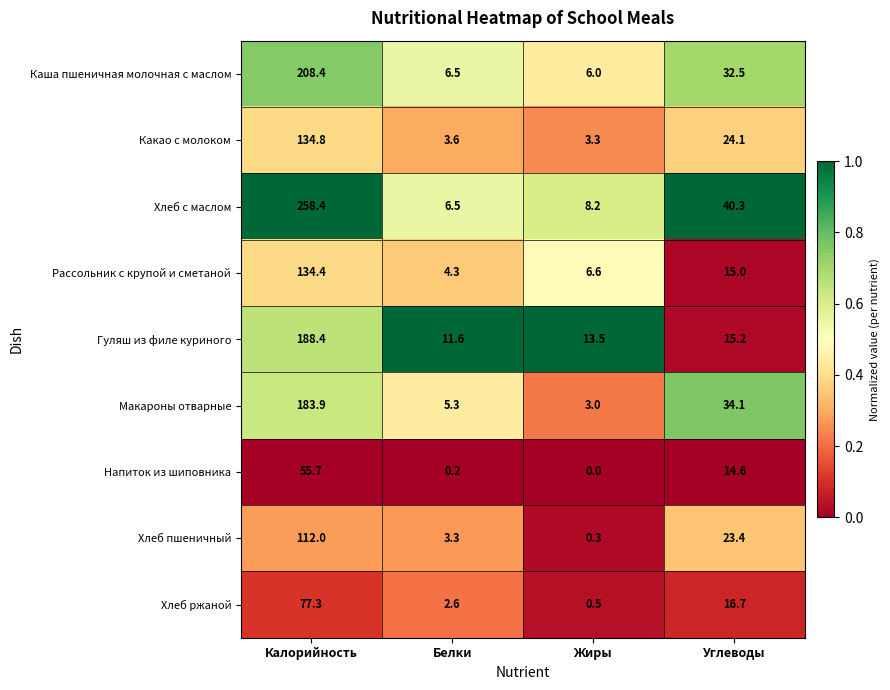

At which label does Хлеб пшеничный first exceed 23?

Калорийность